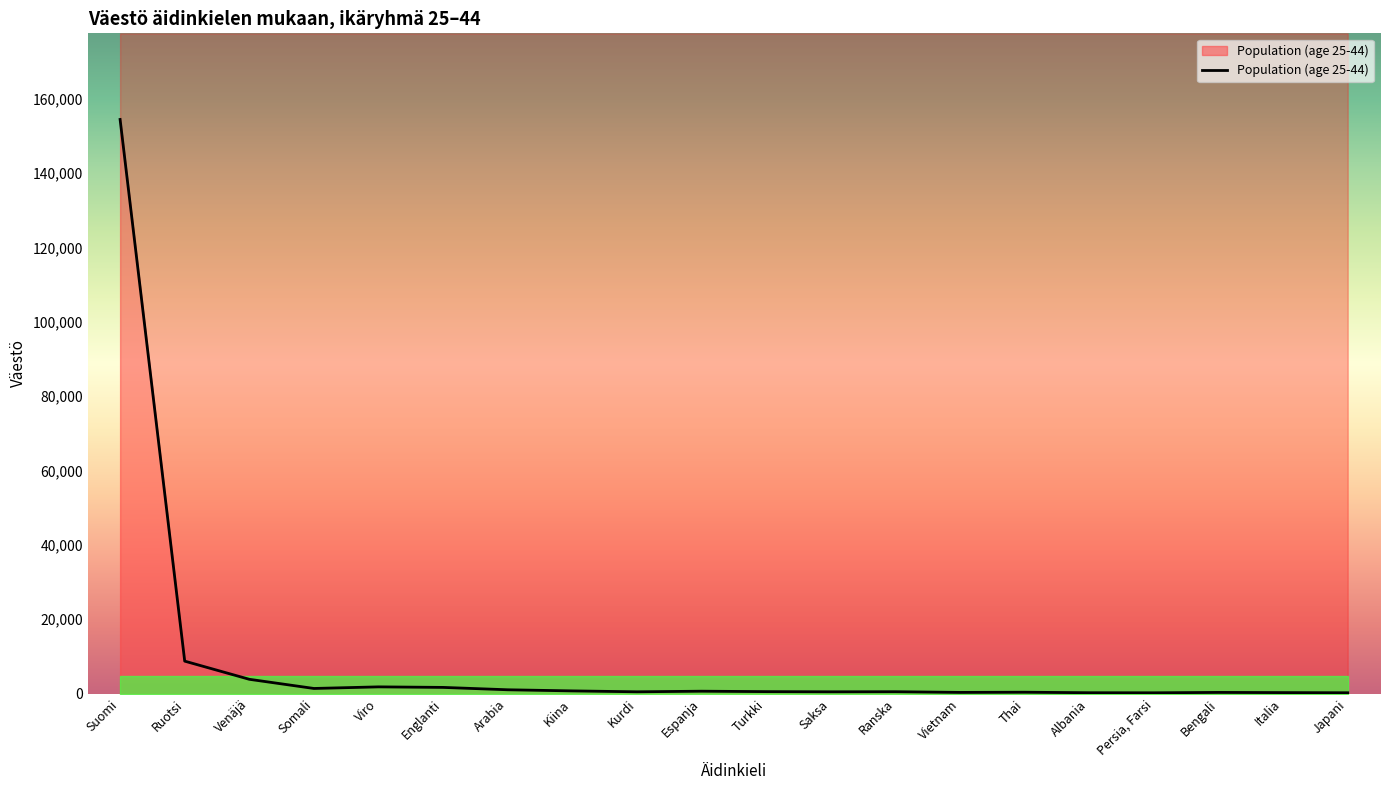

What is the maximum value shown in the chart?

154419